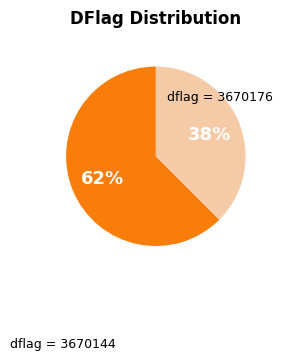

What percentage is the dflag = 3670176 slice, to the nearest percent?

38%